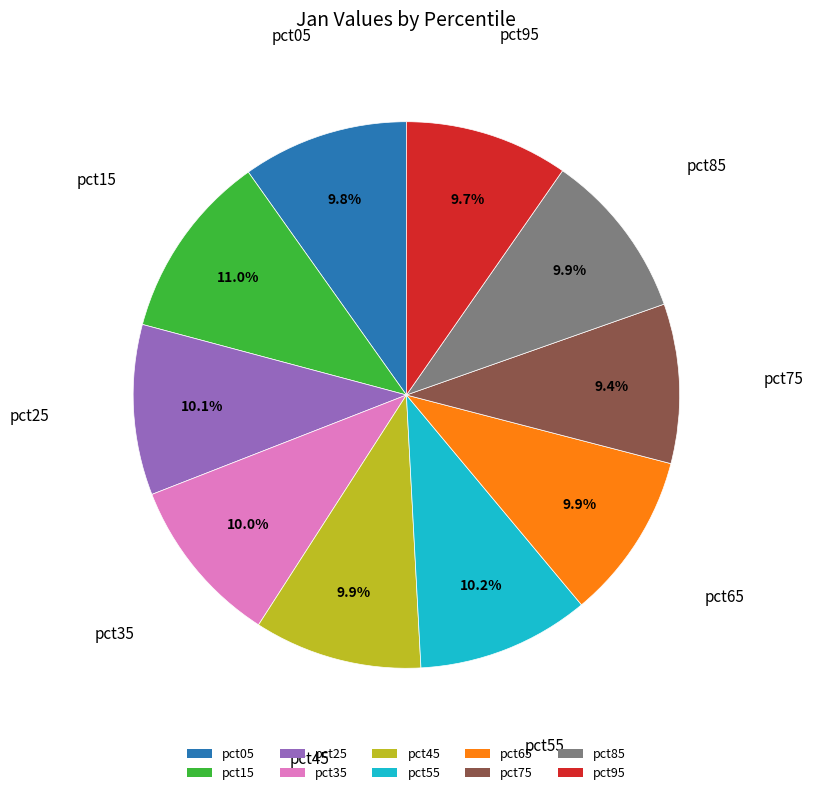

Which slice is the largest?

pct15